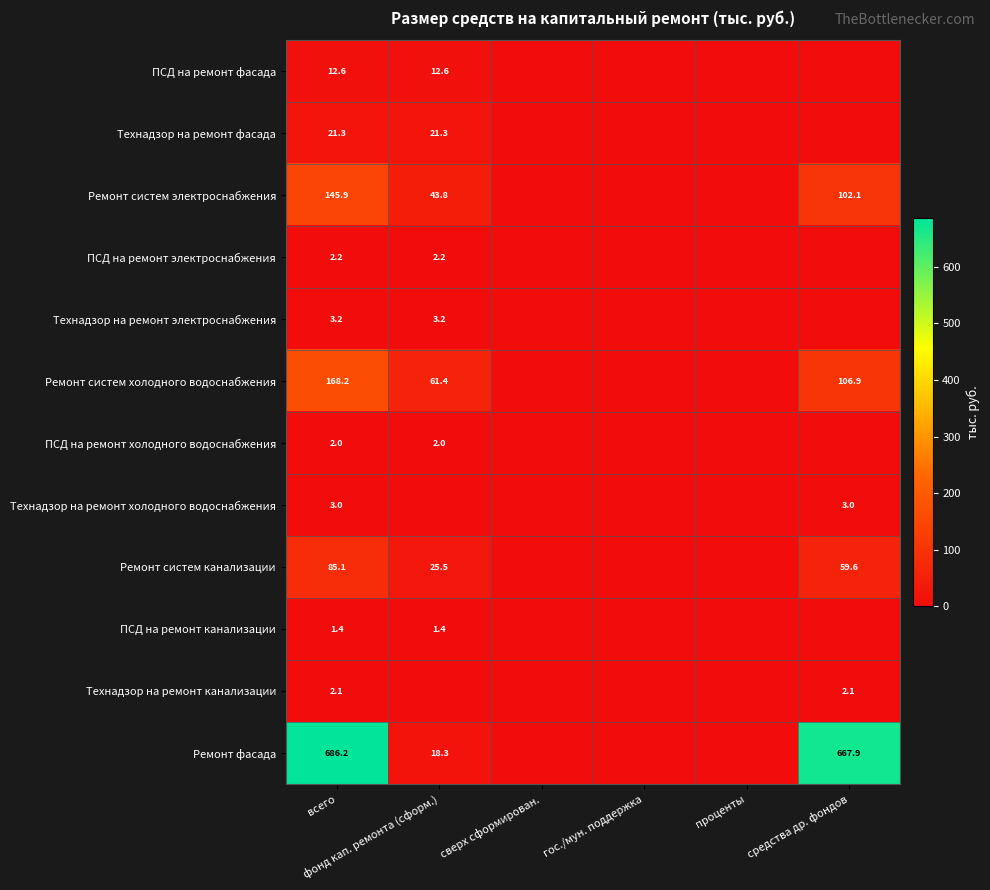

List the series in order of their peak value, lowest first.

ПСД на ремонт канализации, ПСД на ремонт холодного водоснабжения, Технадзор на ремонт канализации, ПСД на ремонт электроснабжения, Технадзор на ремонт холодного водоснабжения, Технадзор на ремонт электроснабжения, ПСД на ремонт фасада, Технадзор на ремонт фасада, Ремонт систем канализации, Ремонт систем электроснабжения, Ремонт систем холодного водоснабжения, Ремонт фасада